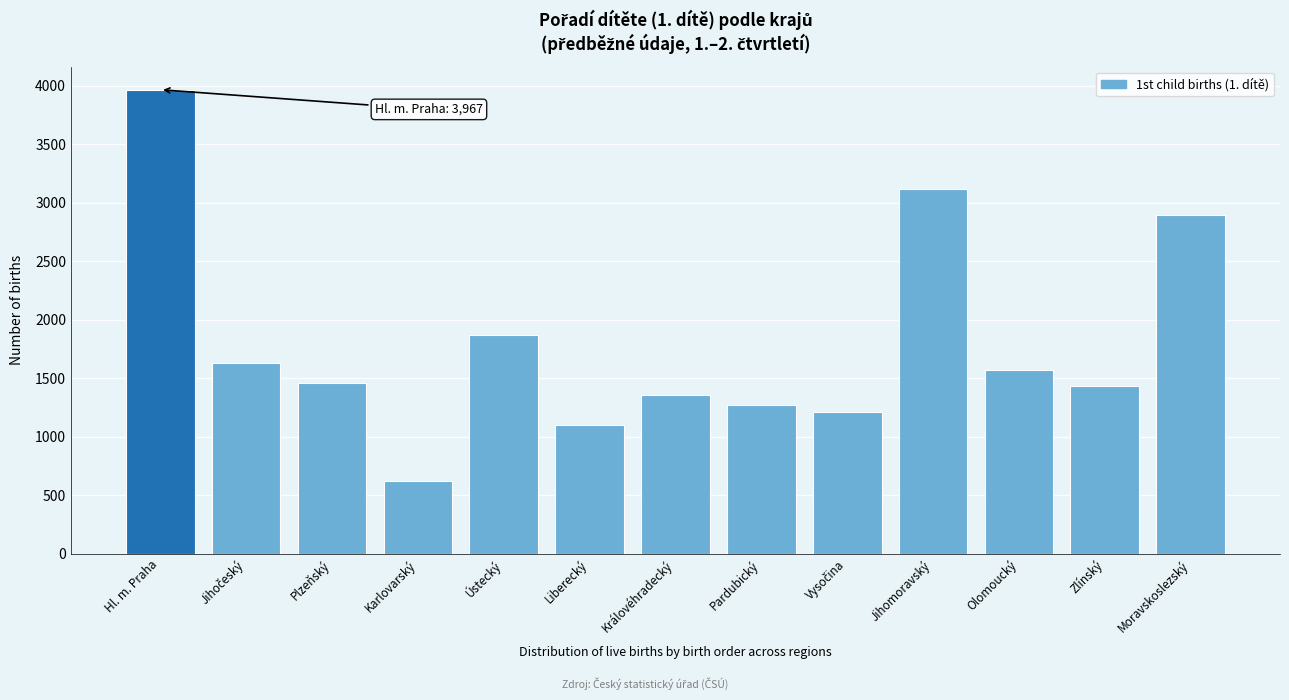

Reading left to right, what are all the values shown in this chart?

3967	1626	1459	622	1872	1102	1356	1272	1211	3114	1574	1430	2895